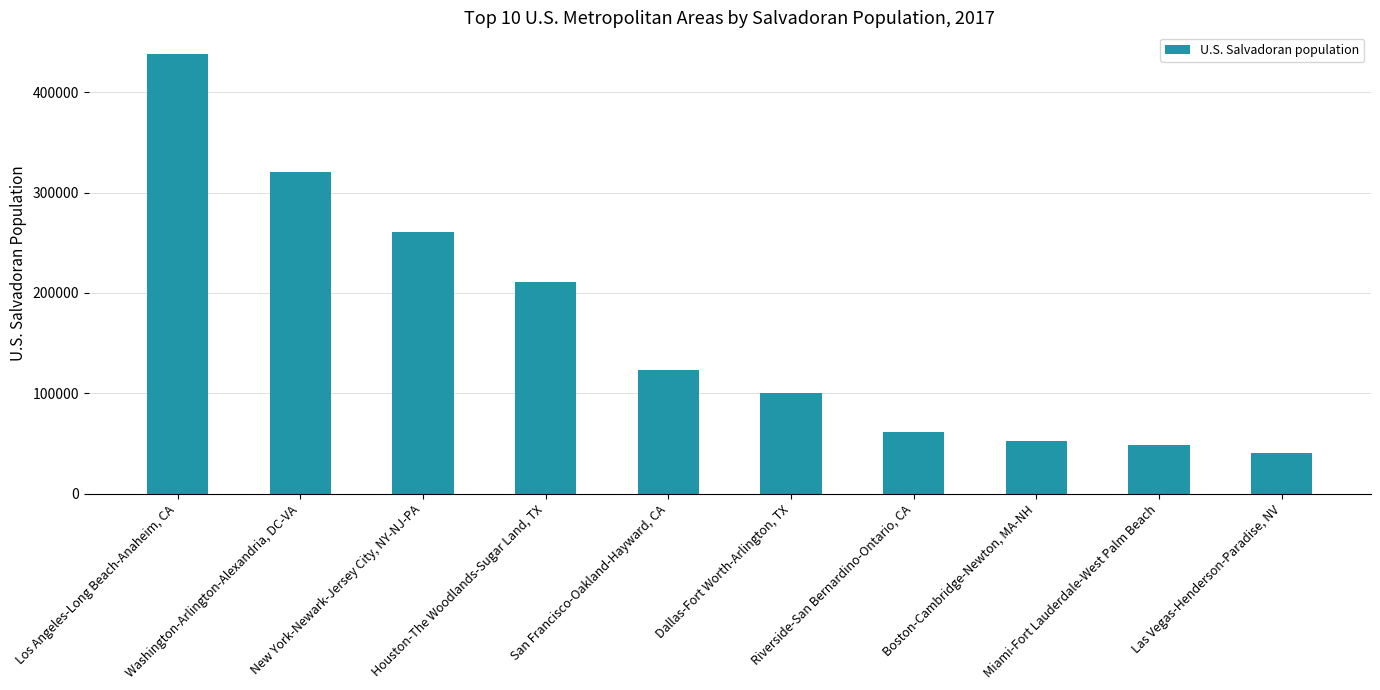

Rank the categories by value from lowest to highest.

Las Vegas-Henderson-Paradise, NV, Miami-Fort Lauderdale-West Palm Beach, Boston-Cambridge-Newton, MA-NH, Riverside-San Bernardino-Ontario, CA, Dallas-Fort Worth-Arlington, TX, San Francisco-Oakland-Hayward, CA, Houston-The Woodlands-Sugar Land, TX, New York-Newark-Jersey City, NY-NJ-PA, Washington-Arlington-Alexandria, DC-VA, Los Angeles-Long Beach-Anaheim, CA